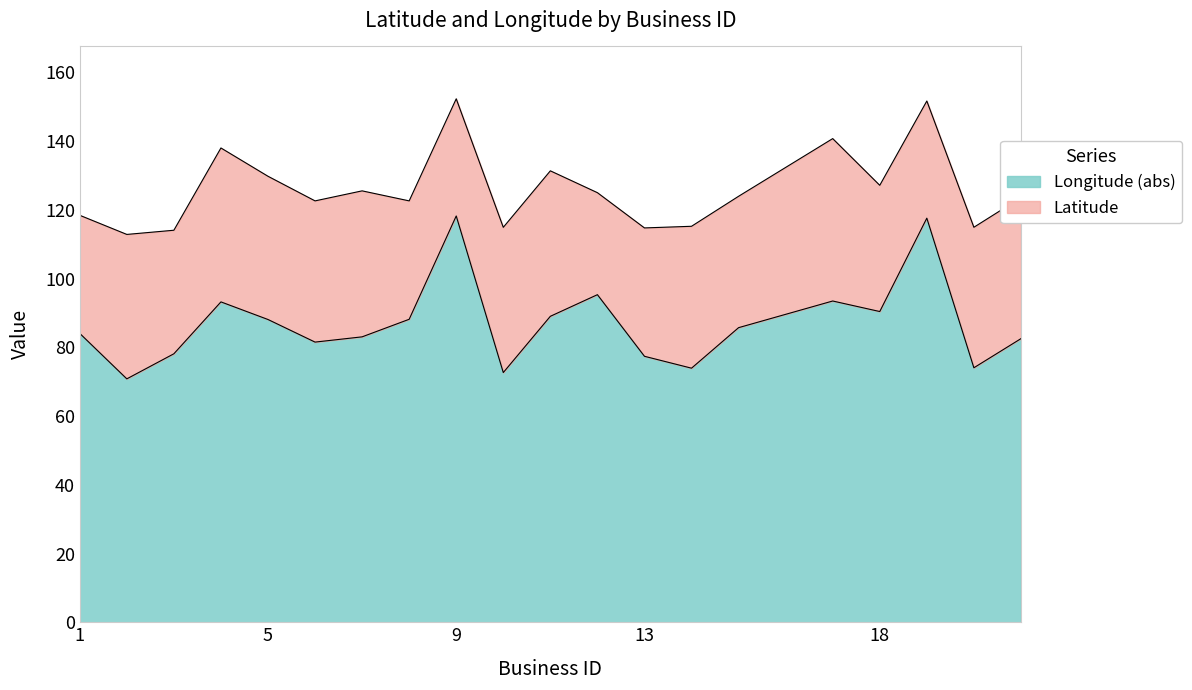

How many interior local peaks (higher than both neighbors) does the data have?

5